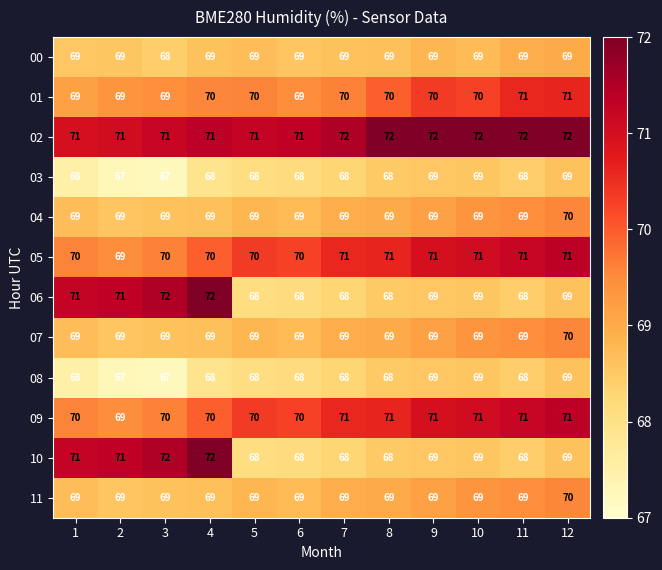

At how many categories does at least one series exceed 69?

12